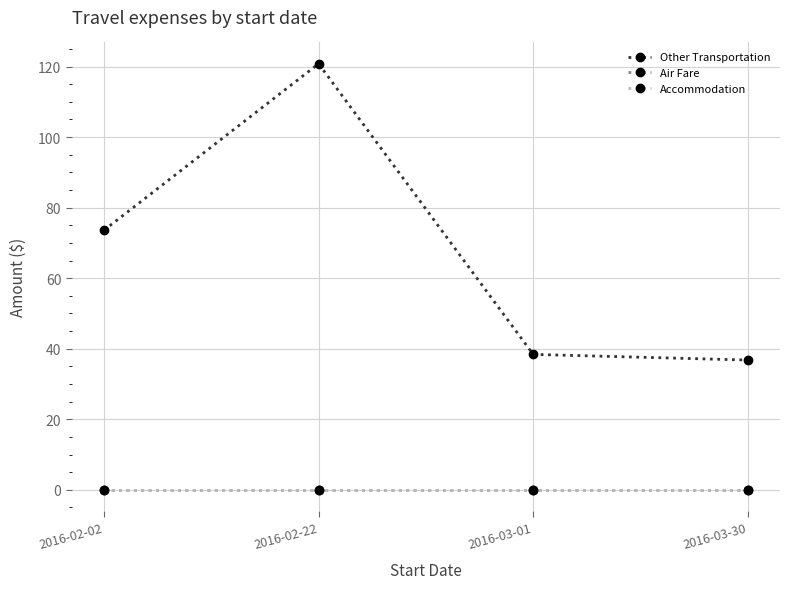

What position from the left is 2016-03-01?

3